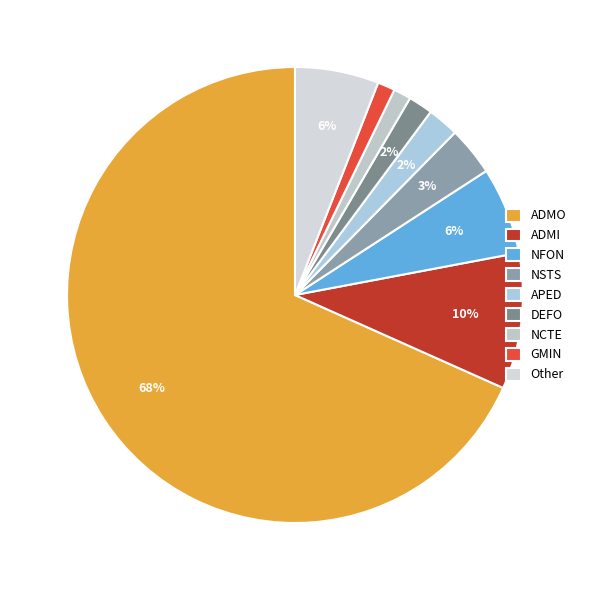

Is there a majority slice in this chart?

Yes